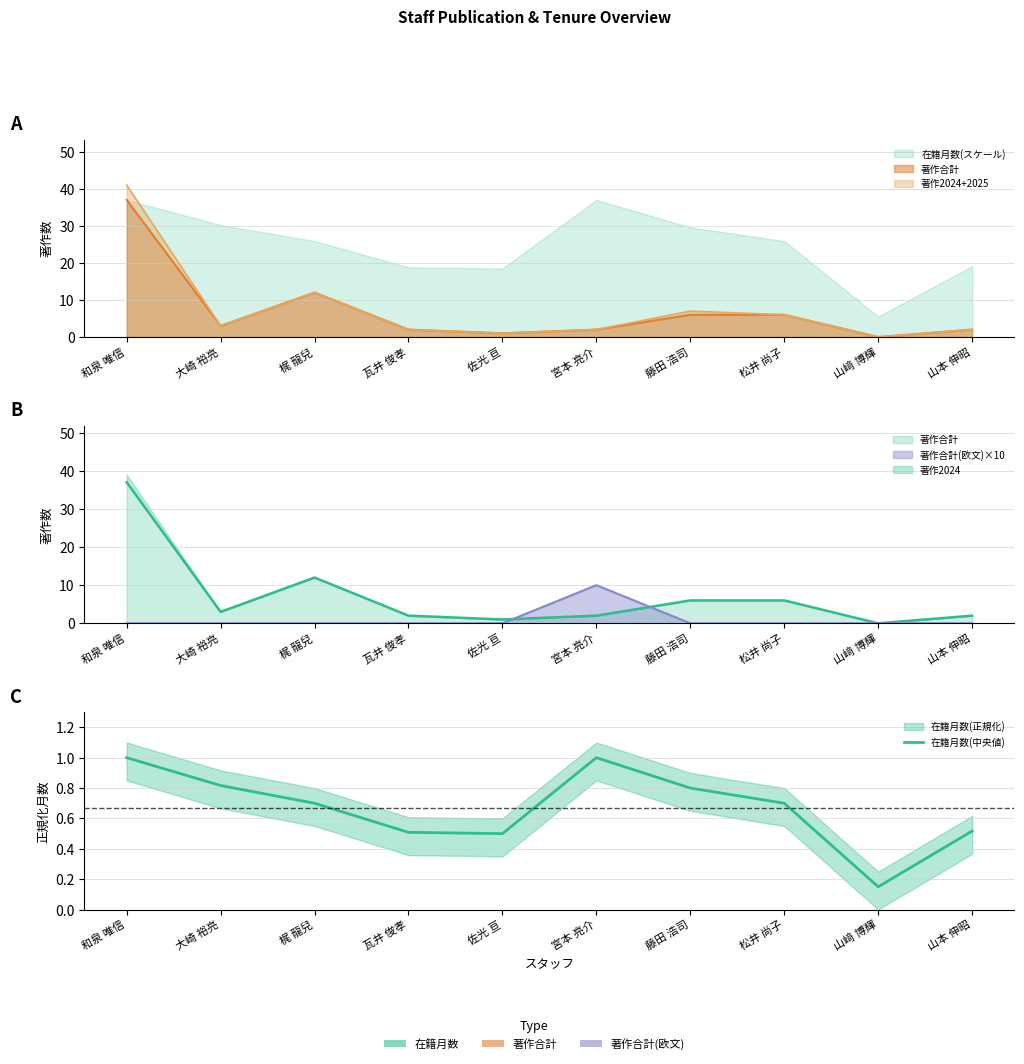

List the labels in order of value, smallest first.

山﨑 博輝, 佐光 亘, 瓦井 俊孝, 山本 伸昭, 梶 龍兒, 松井 尚子, 藤田 浩司, 大崎 裕亮, 和泉 唯信, 宮本 亮介